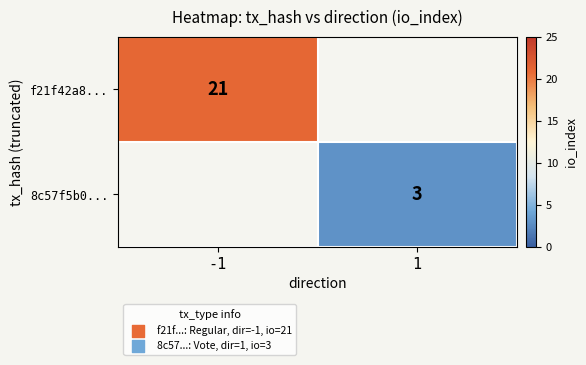

Count the number of data series in this chart.

2